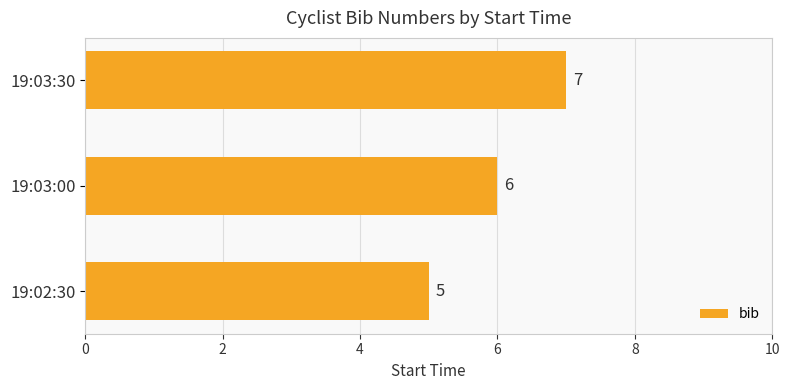

Approximately how many times larger is the value at 19:03:00 compared to 19:03:30?

0.9